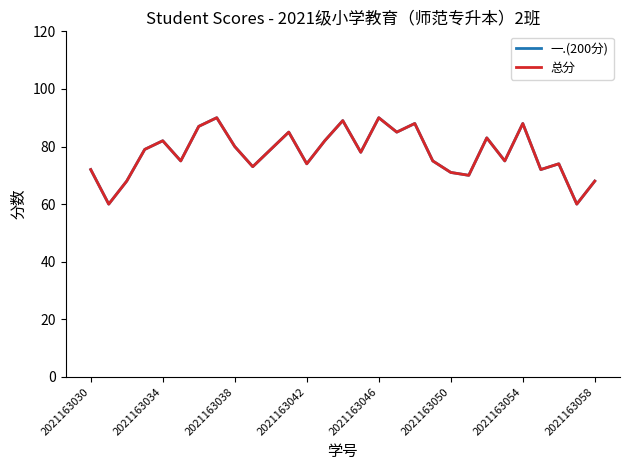

Reading left to right, extract all data points from this chart.

一.(200分): 72	60	68	79	82	75	87	90	80	73	79	85	74	82	89	78	90	85	88	75	71	70	83	75	88	72	74	60	68
总分: 72	60	68	79	82	75	87	90	80	73	79	85	74	82	89	78	90	85	88	75	71	70	83	75	88	72	74	60	68